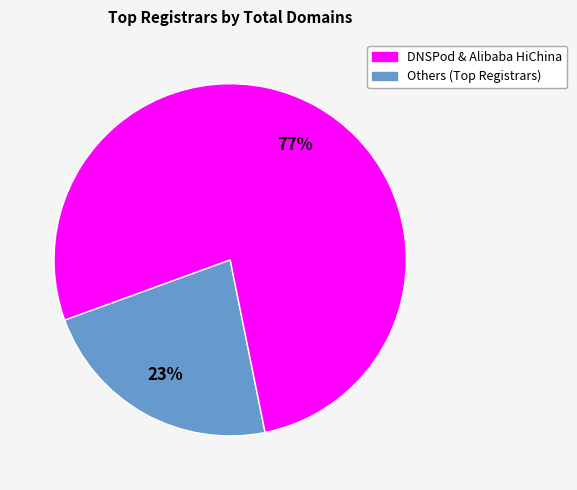

Which slice is the largest?

Others (Top Registrars)